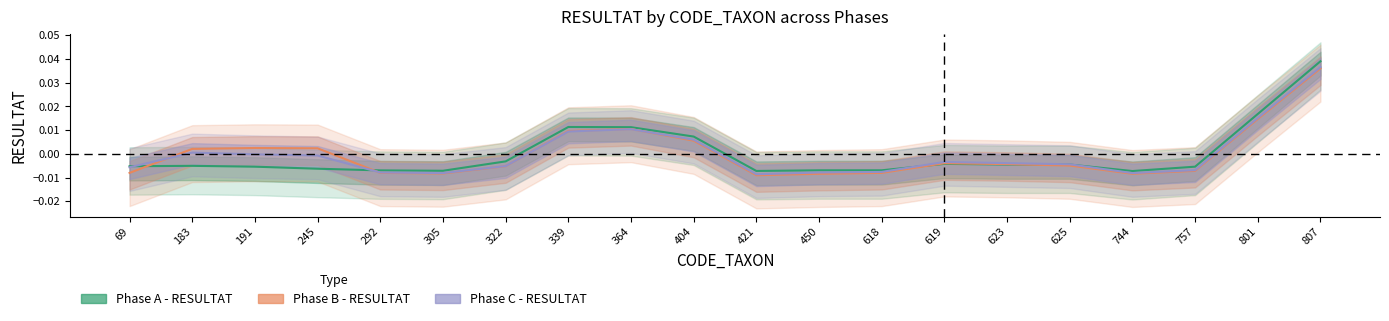

Reading left to right, list all the values displayed in this chart.

Phase A - RESULTAT: 69=-0.0	183=-0.0	191=-0.0	245=-0.0	292=-0.0	305=-0.0	322=-0.0	339=0.0	364=0.0	404=0.0	421=-0.0	450=-0.0	618=-0.0	619=-0.0	623=-0.0	625=-0.0	744=-0.0	757=-0.0	801=0.0	807=0.0
Phase B - RESULTAT: 69=-0.0	183=0.0	191=0.0	245=0.0	292=-0.0	305=-0.0	322=-0.0	339=0.0	364=0.0	404=0.0	421=-0.0	450=-0.0	618=-0.0	619=-0.0	623=-0.0	625=-0.0	744=-0.0	757=-0.0	801=0.0	807=0.0
Phase C - RESULTAT: 69=-0.0	183=0.0	191=-0.0	245=-0.0	292=-0.0	305=-0.0	322=-0.0	339=0.0	364=0.0	404=0.0	421=-0.0	450=-0.0	618=-0.0	619=-0.0	623=-0.0	625=-0.0	744=-0.0	757=-0.0	801=0.0	807=0.0